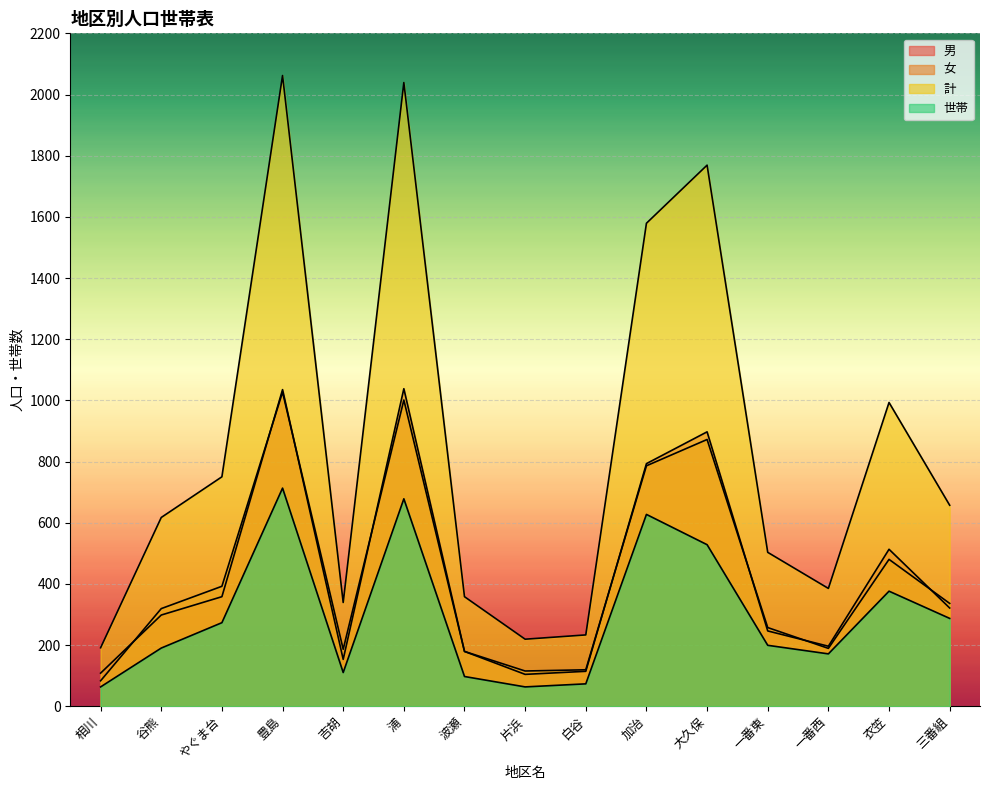

What is the total value across all series at 波瀬?

813